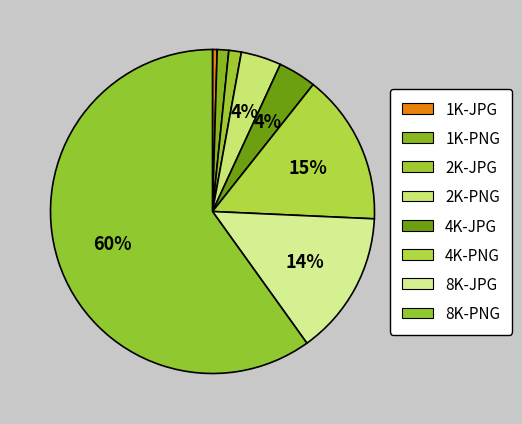

How many segments does this pie chart have?

8